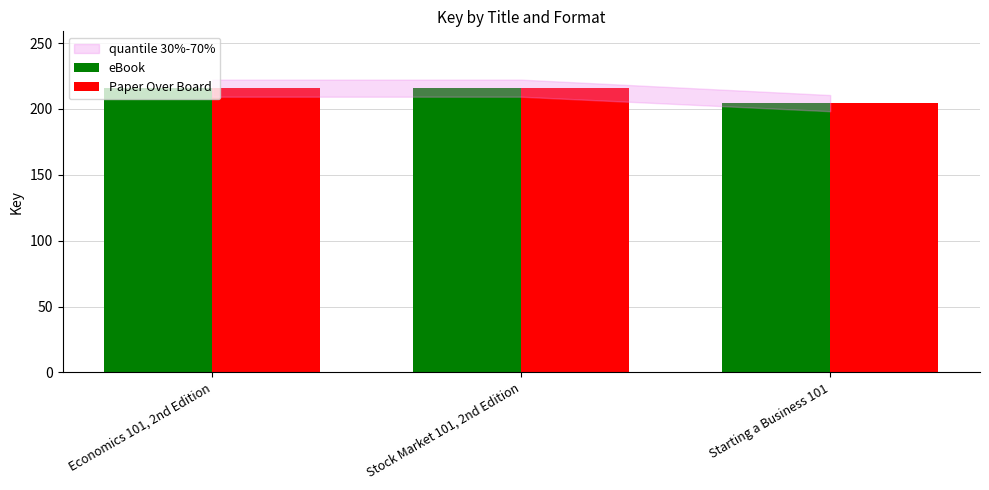

True or false: eBook has a value of 215.8 at Economics 101, 2nd Edition.

True